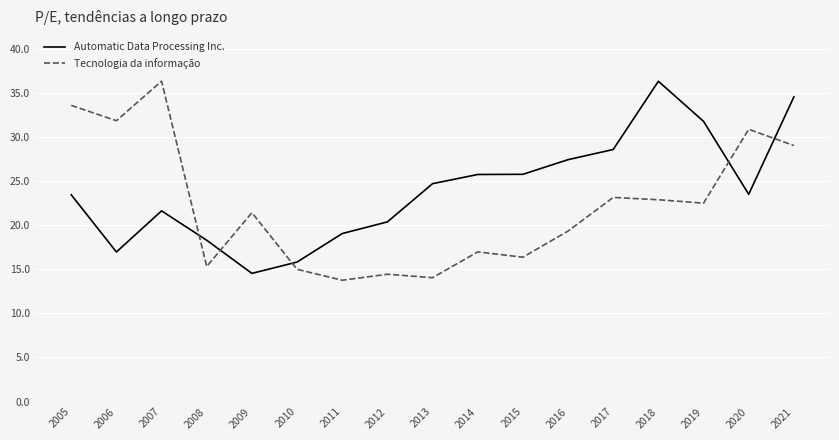

What is the difference between the Automatic Data Processing Inc. values at 2010 and 2006?

1.1